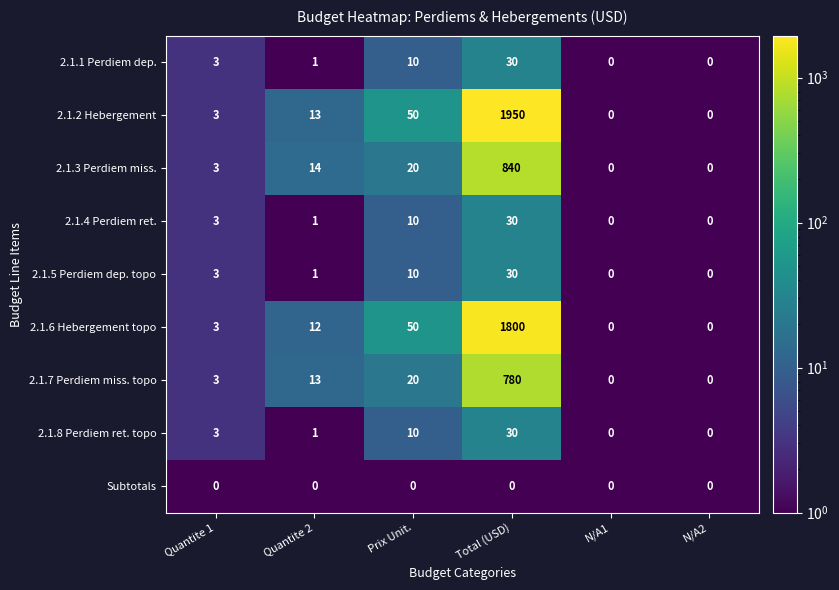

The 2.1.4 Perdiem ret. series shows 15 at Prix Unit.. True or false?

False